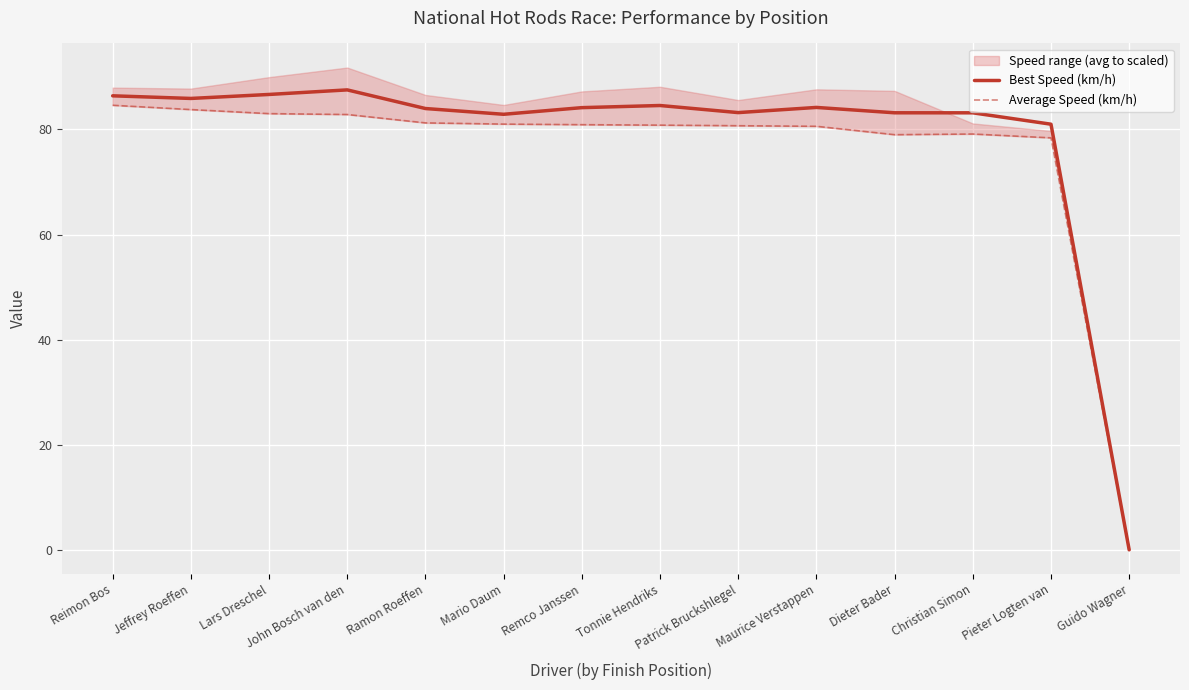

Is it true that Best Speed (km/h) equals 128.4 at Christian Simon?

False